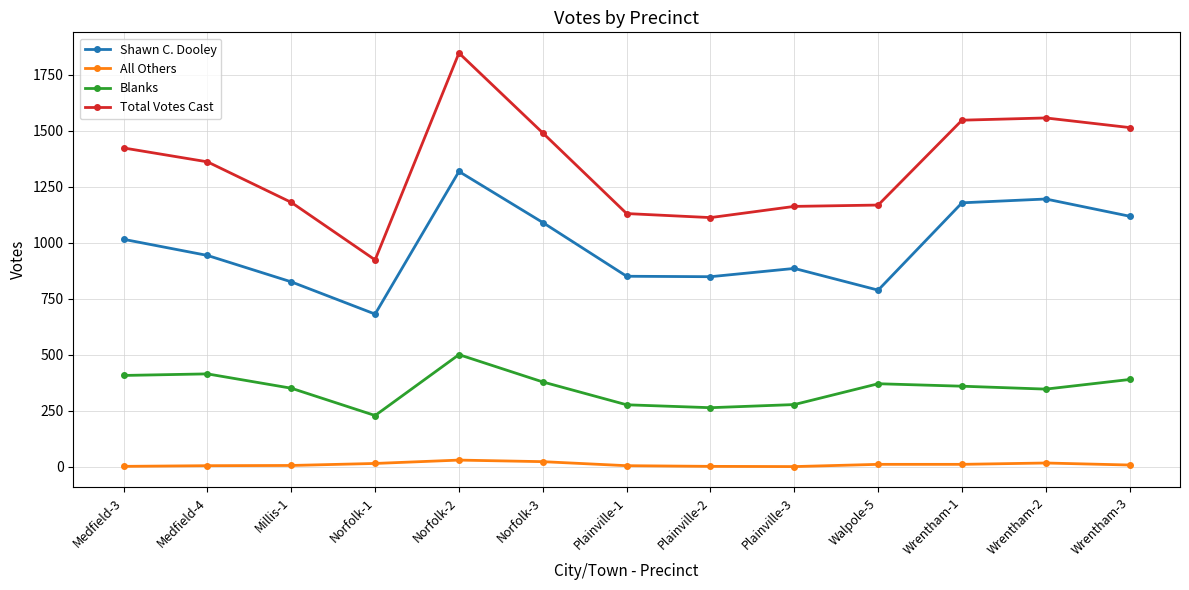

Count the number of categories in the chart.

13